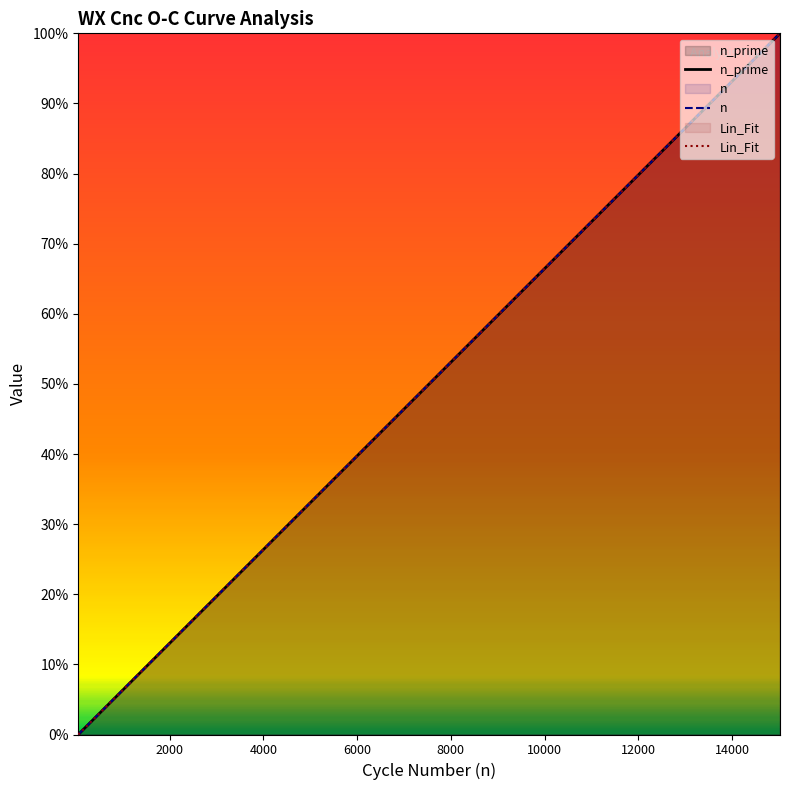

What is the difference between the second highest and minimum values in the Lin_Fit series?

1.0